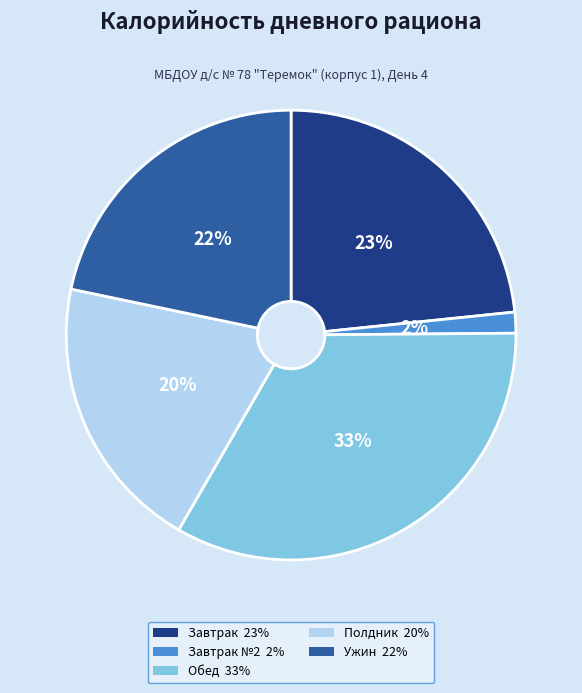

To the nearest percent, what is the average slice percentage?

20%